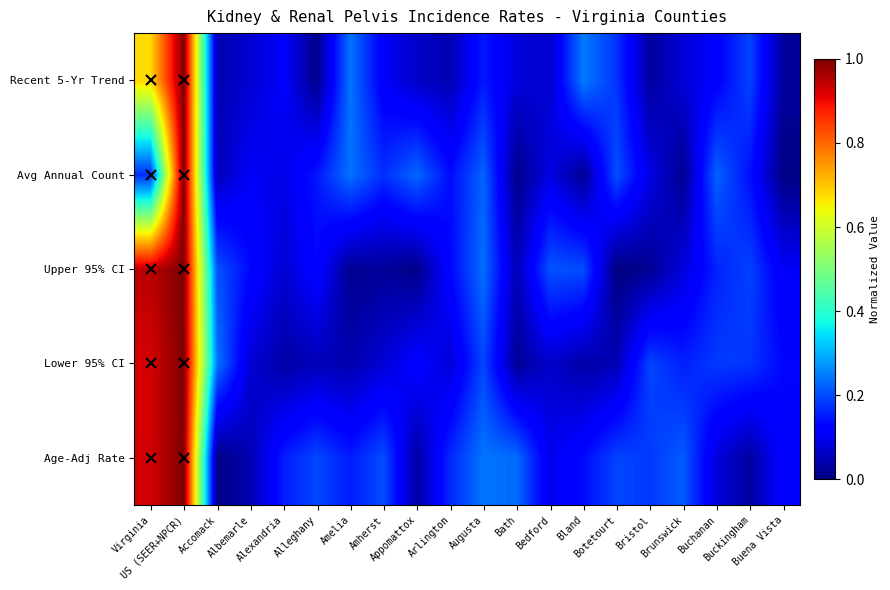

At how many categories does at least one series exceed 0?

20